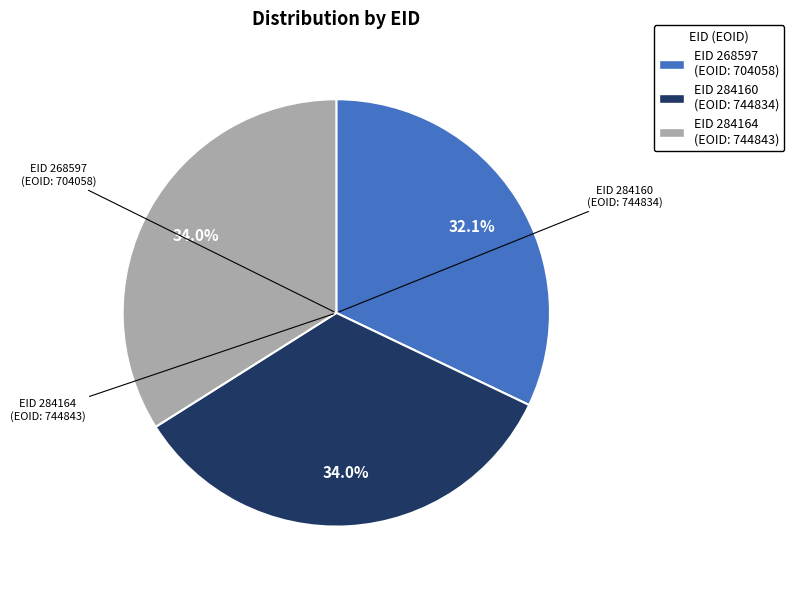

Is there any slice that represents more than half of the pie?

No